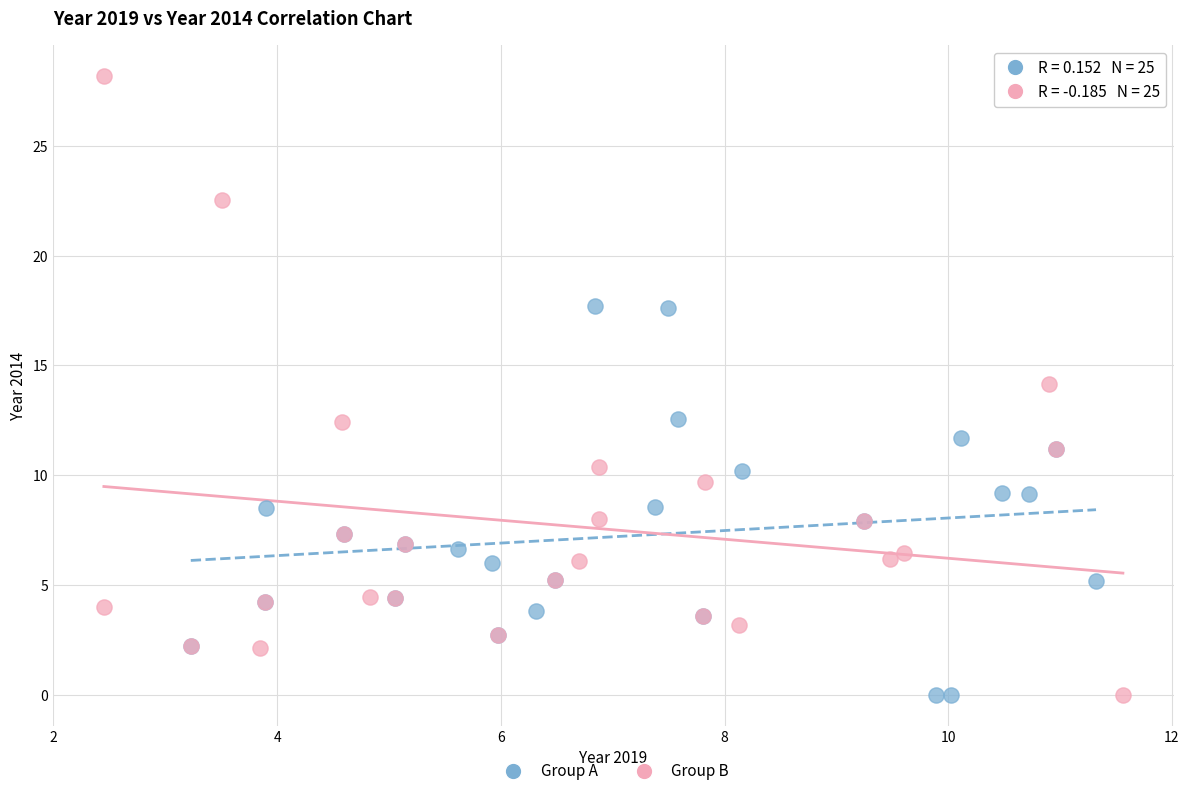

Which series has the largest Y range (max minus min)?

Group B